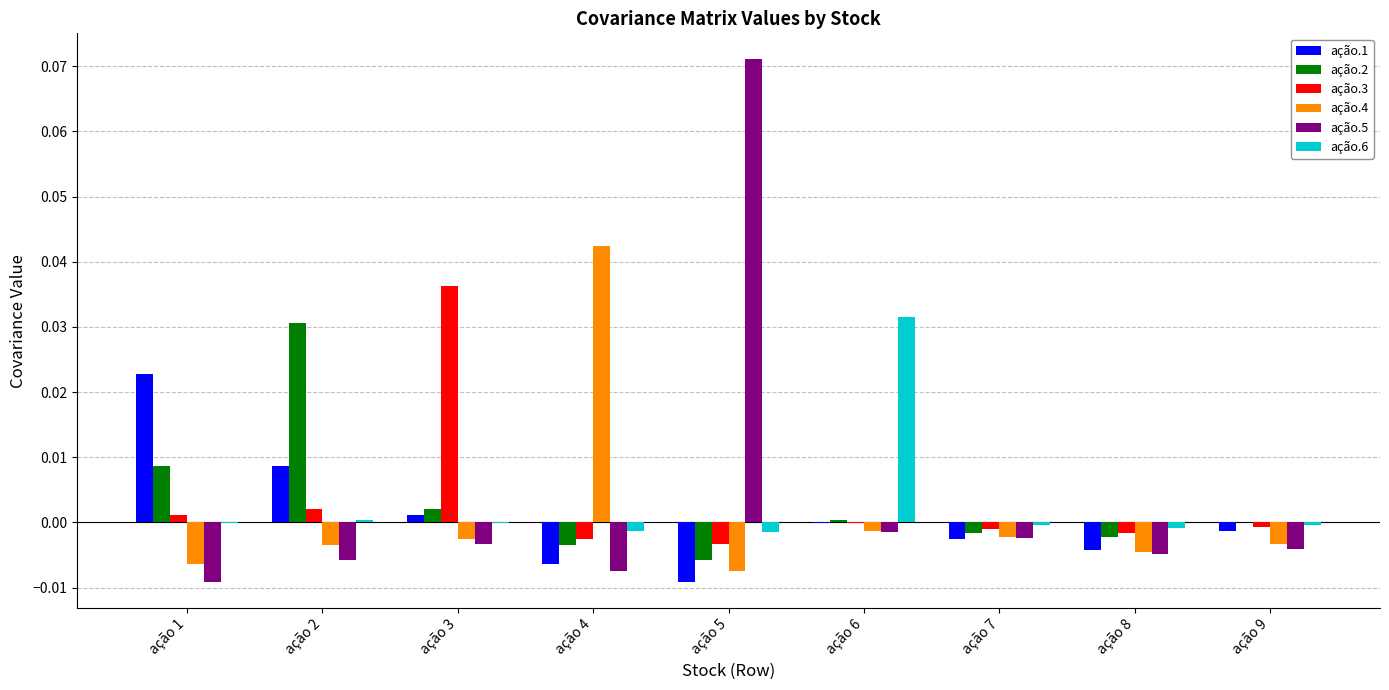

Which label corresponds to the largest value in the chart?

ação 5